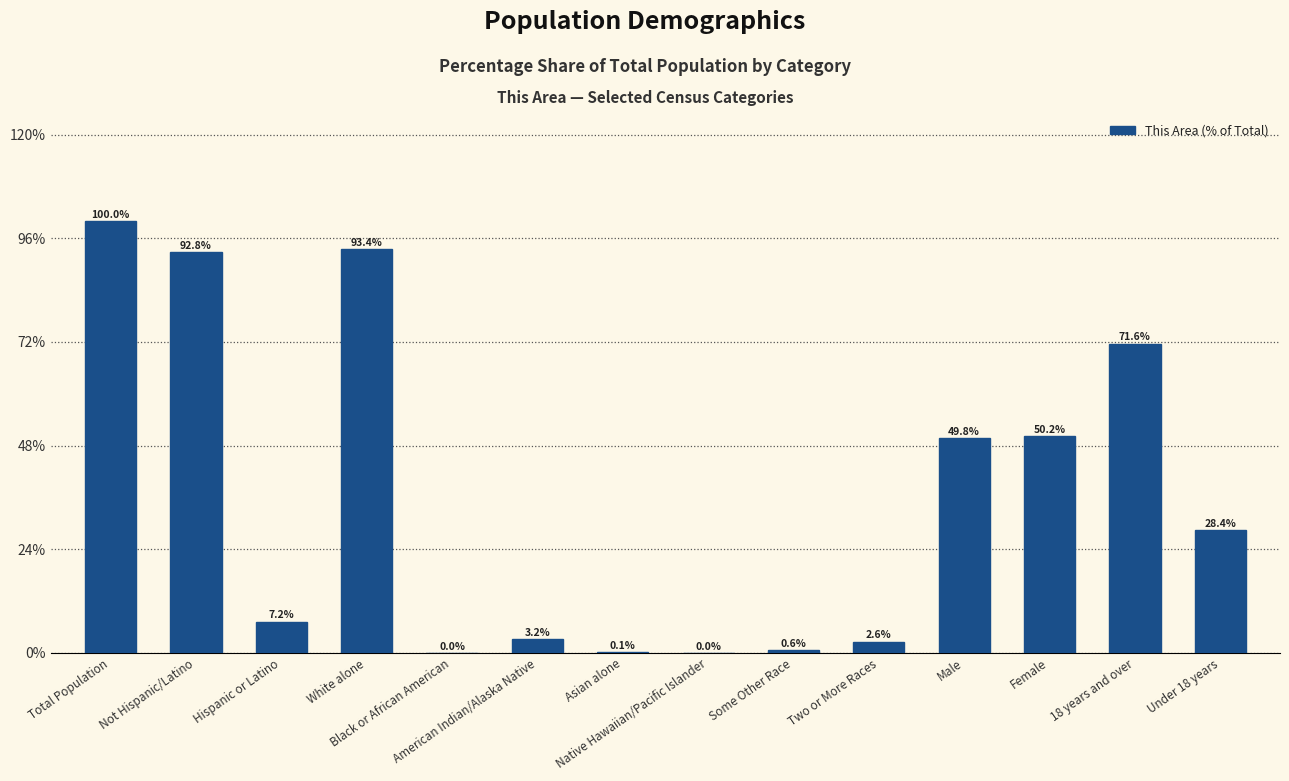

What is the maximum value shown in the chart?

100.0